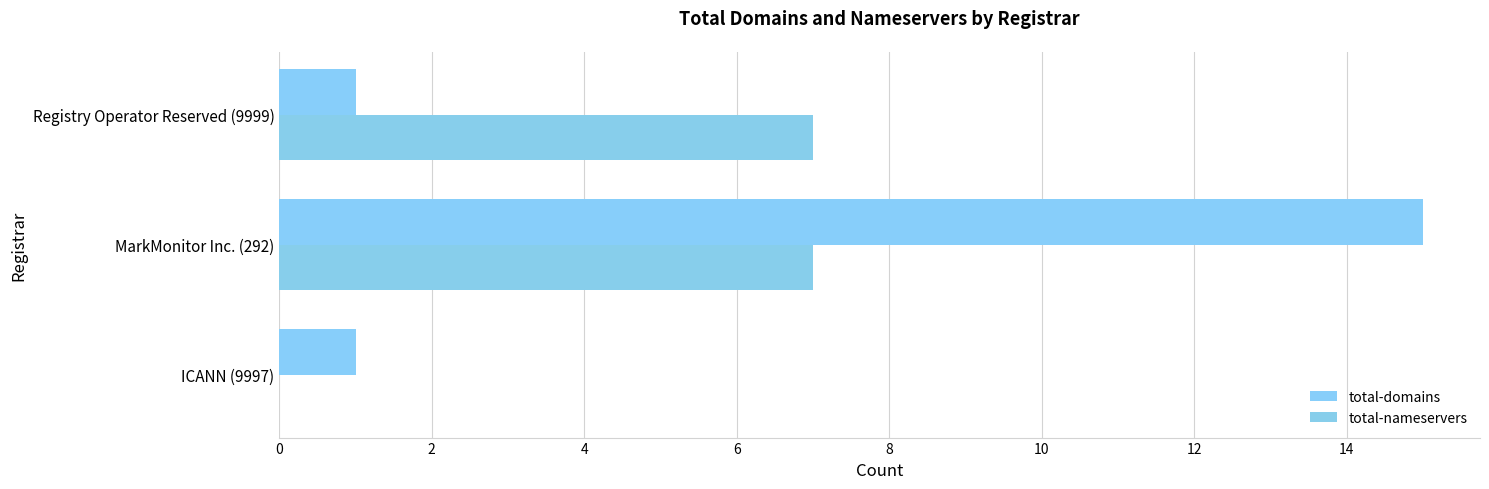

Reading right to left, list all the values displayed in this chart.

total-domains: 1	15	1
total-nameservers: 7	7	0